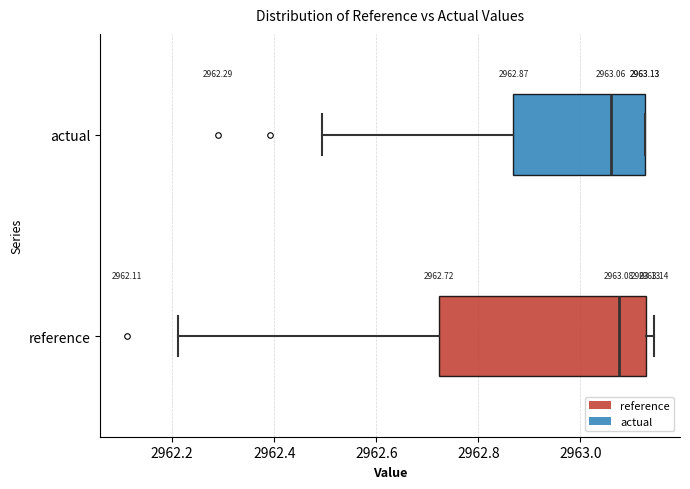

Which box is the widest, from its left edge to its right edge?

reference